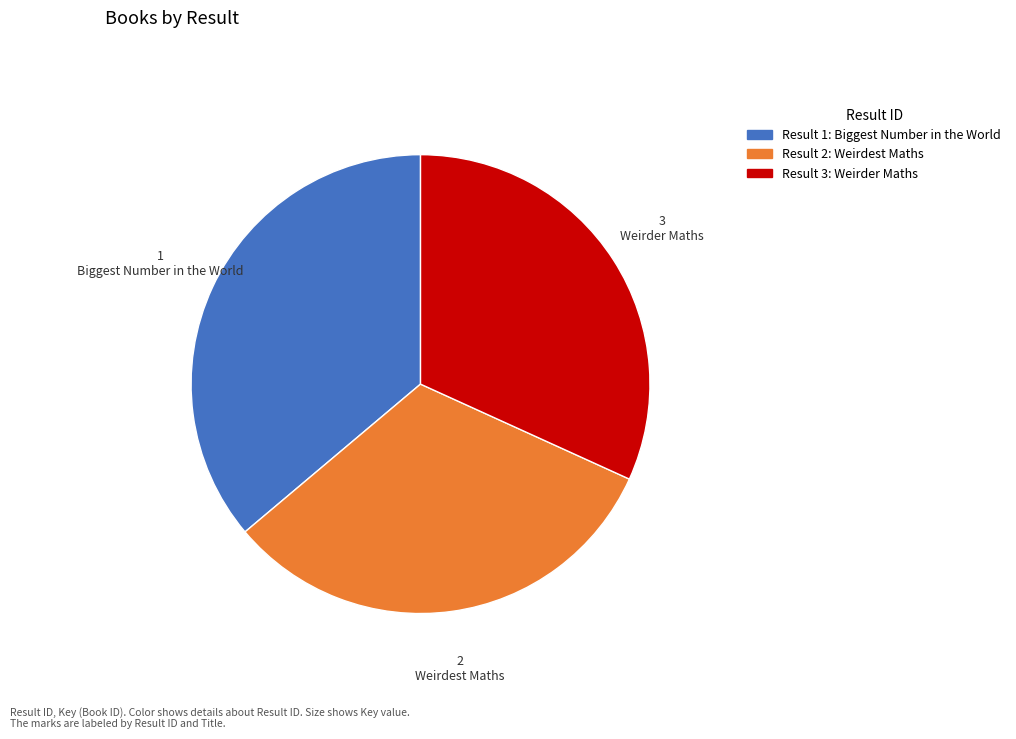

Is there any slice that represents more than half of the pie?

No